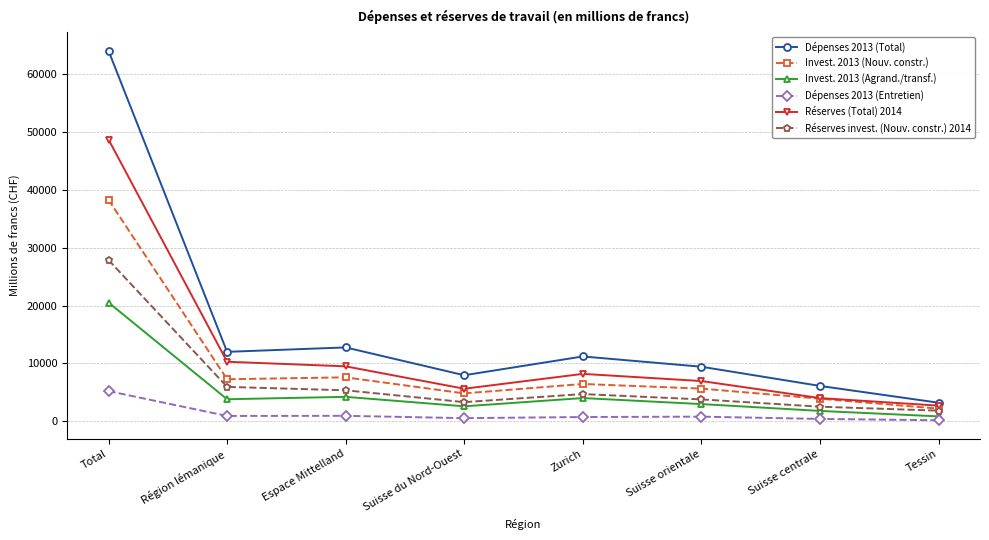

Which series has the largest total across all categories?

Dépenses 2013 (Total)